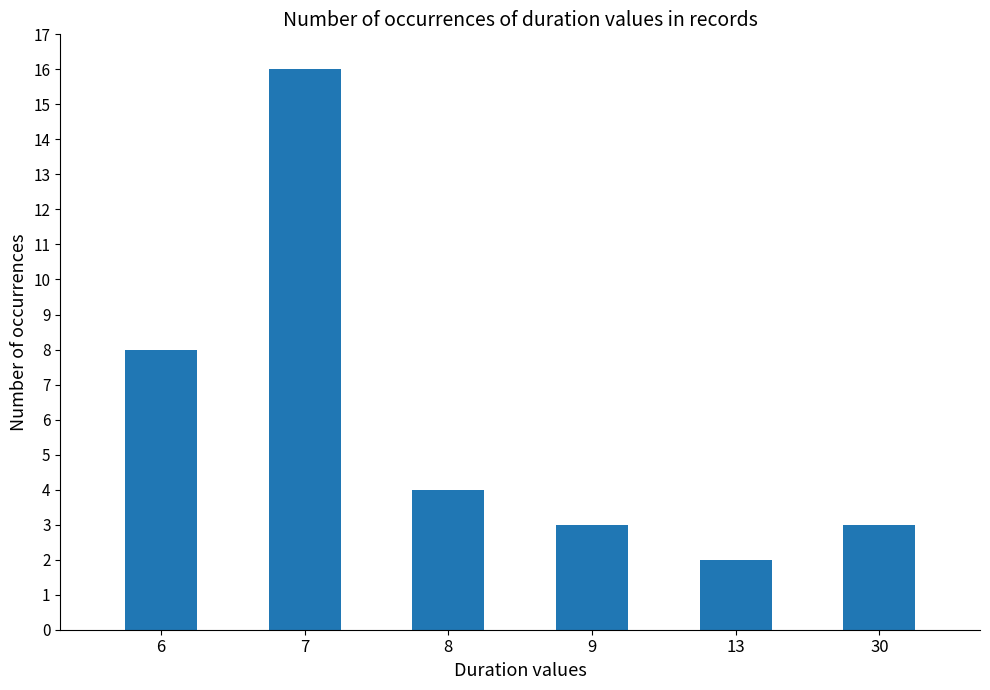

What is the difference between the values at 30 and 13?

1